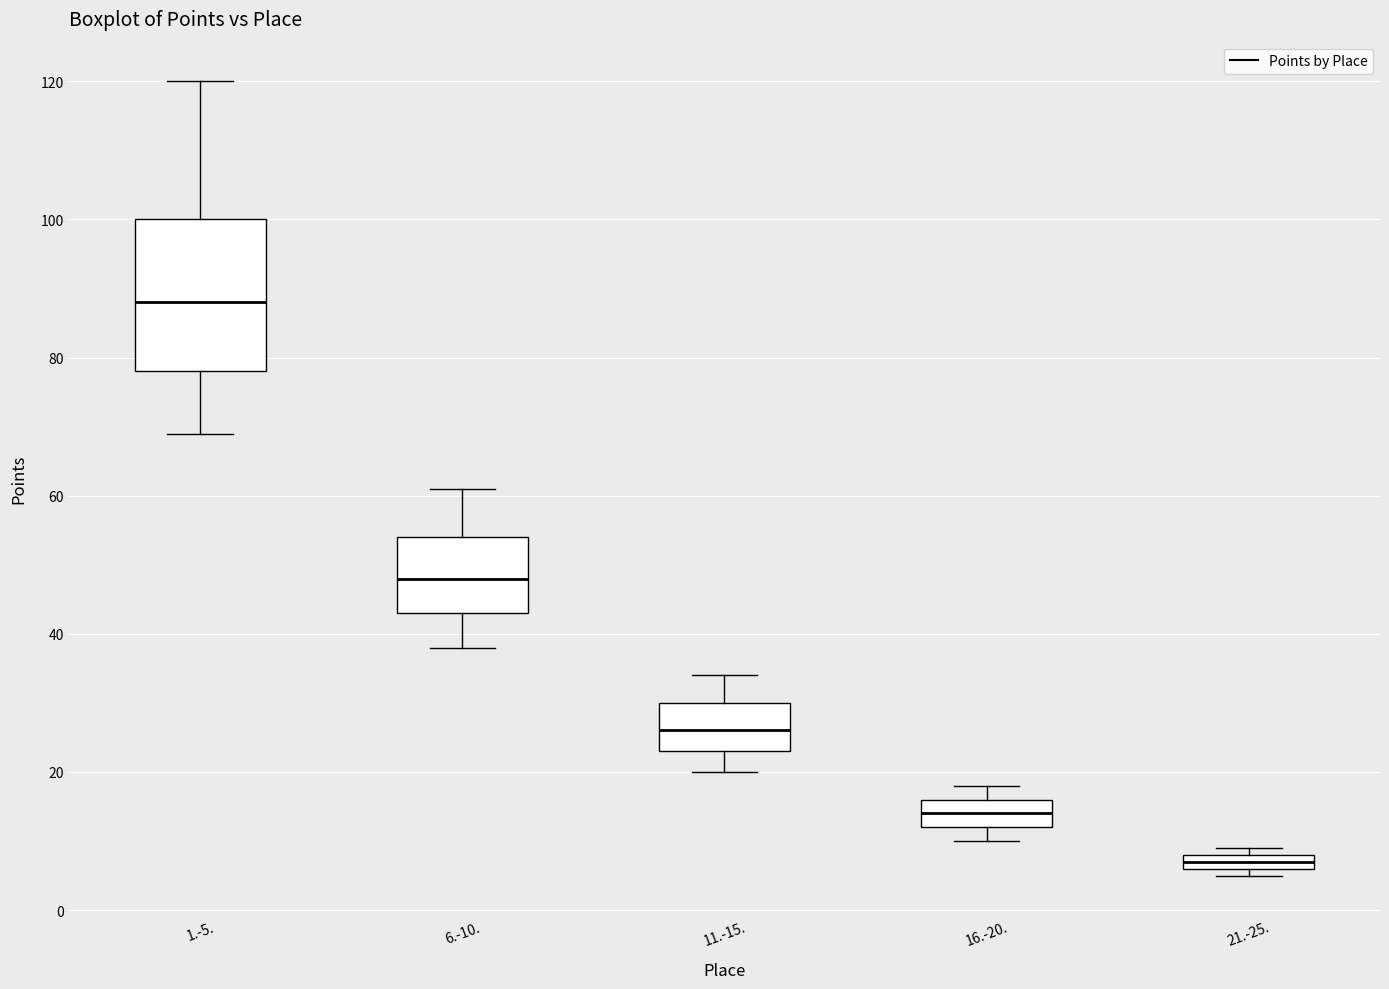

Where is the upper edge of the box for 21.-25. on the y-axis? The values are not printed on the chart, so give them approximately, as read against the axis.

8